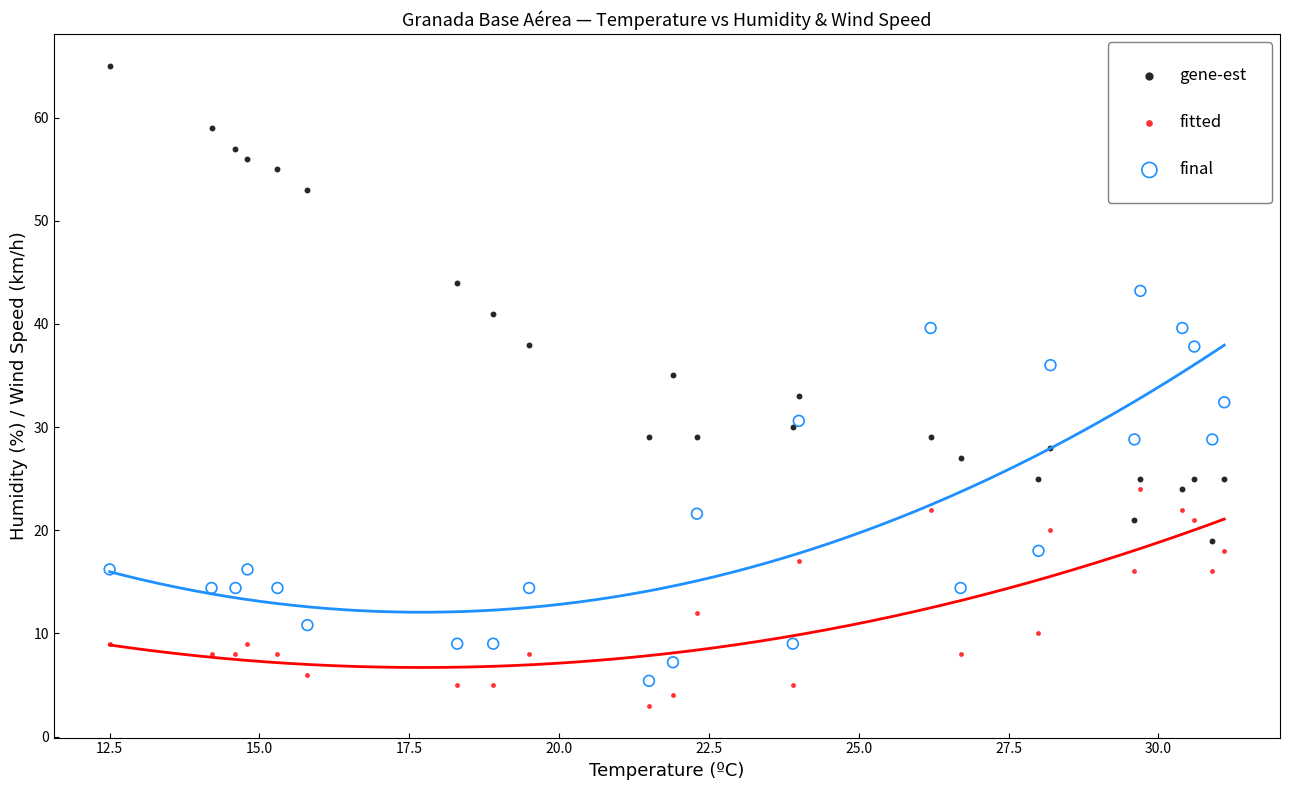

Which series reaches the maximum Y coordinate?

gene-est